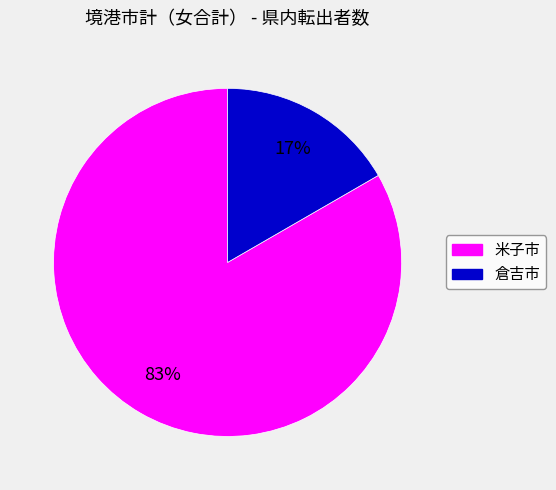

What percentage is the 米子市 slice, to the nearest percent?

83%